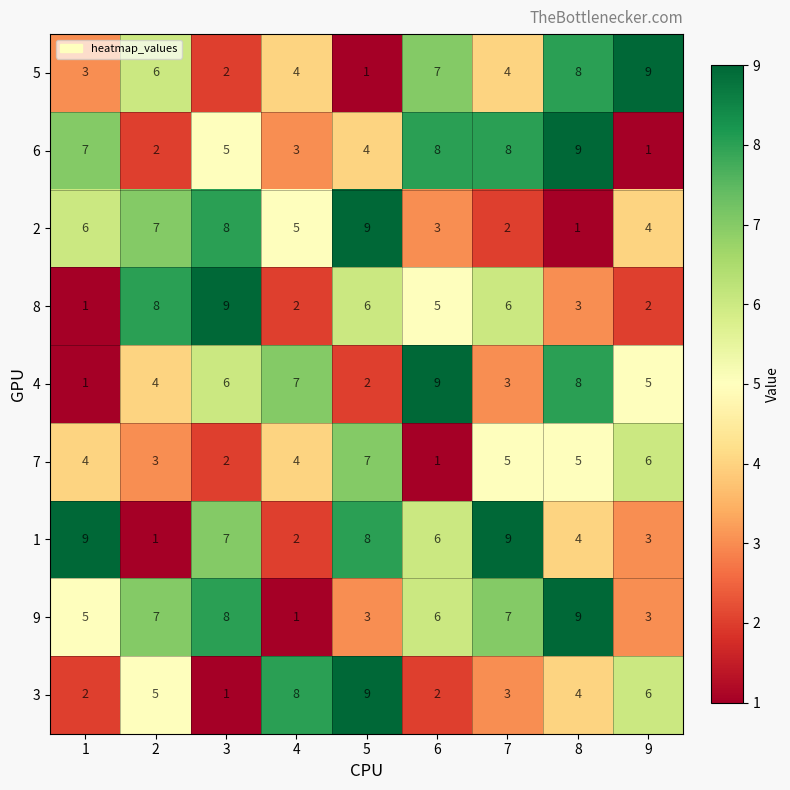

At which category is the sum across all series the highest?

8